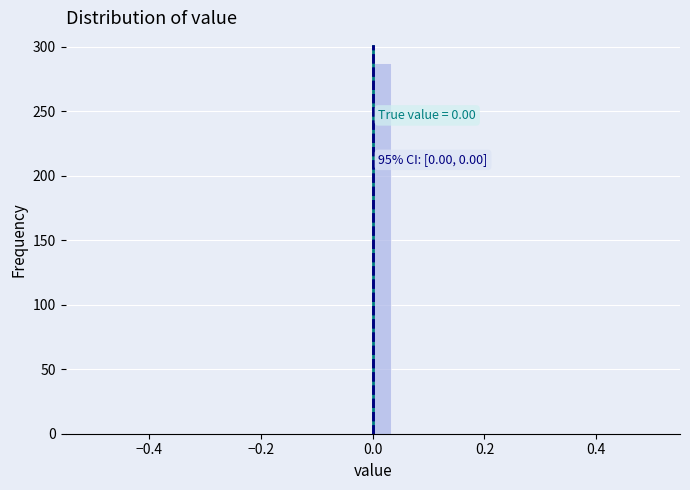

Around what value on the x-axis is the tallest bar? Give the approximate position of its centre, as read against the axis.

0.02